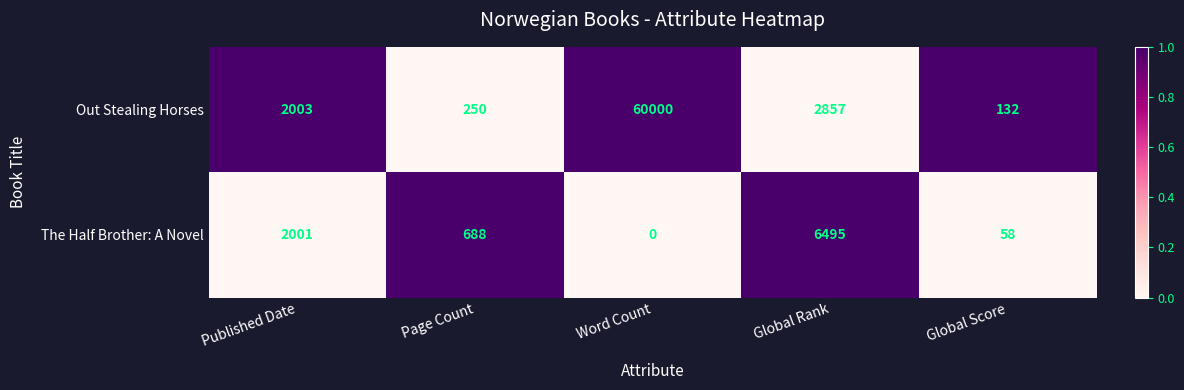

Reading left to right, extract all data points from this chart.

Out Stealing Horses: 2003	250	60000	2857	132
The Half Brother: A Novel: 2001	688	0	6495	58